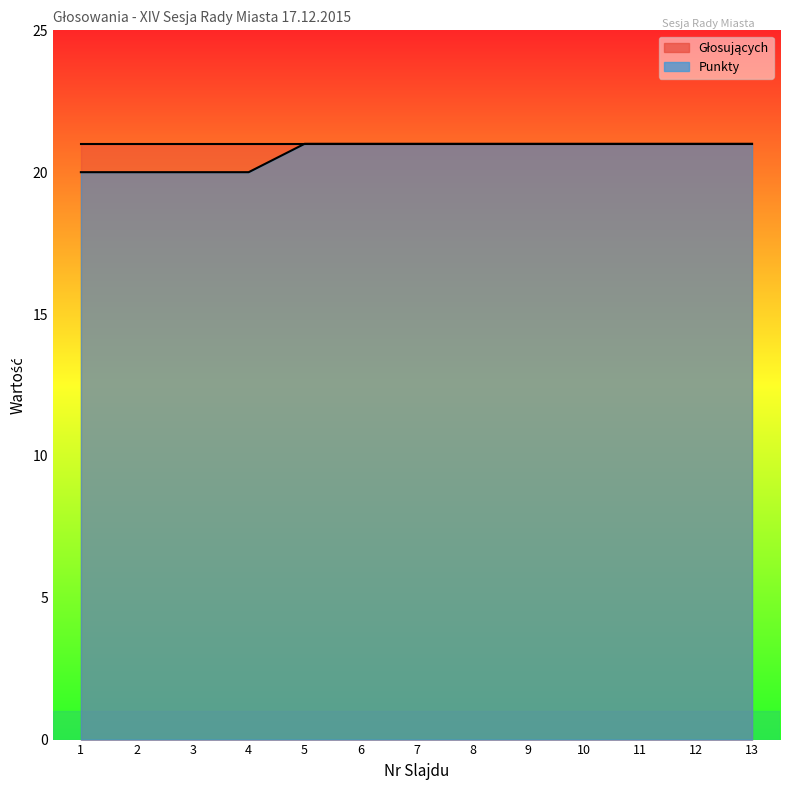

The value at 1 is 20. True or false?

True